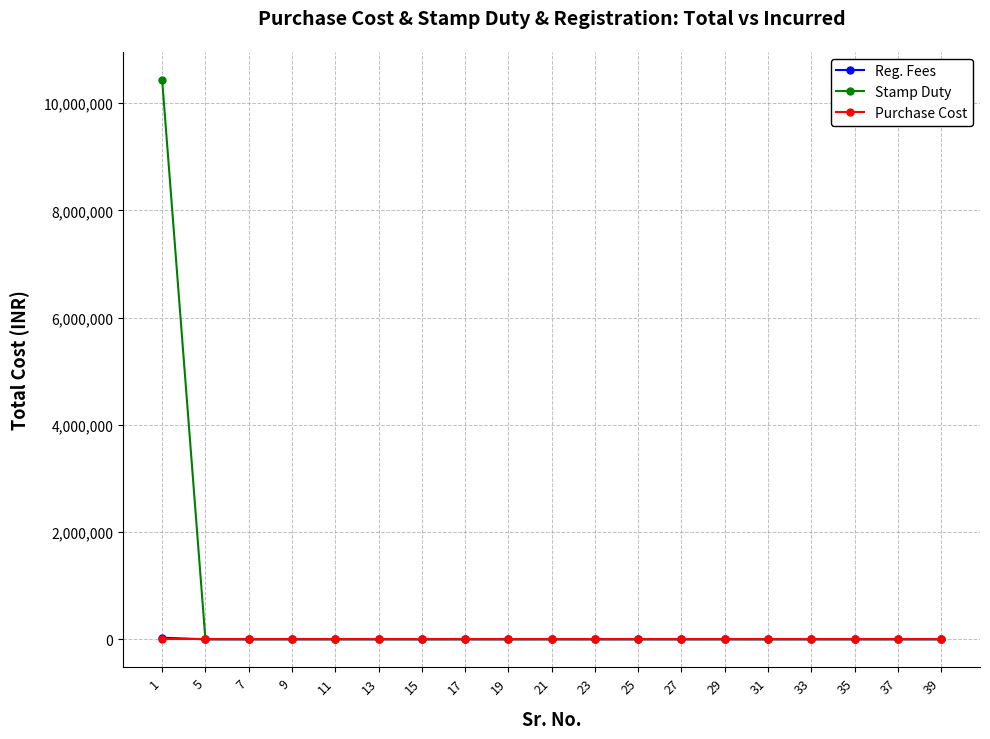

True or false: Purchase Cost has a value of 0 at 15.

True